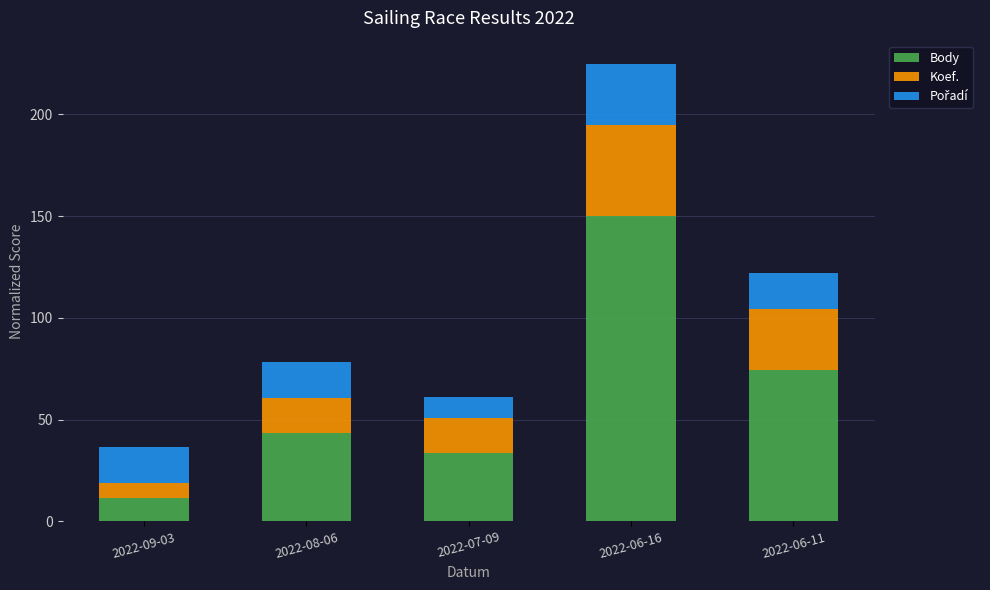

How many values in the Body series exceed 43?

3